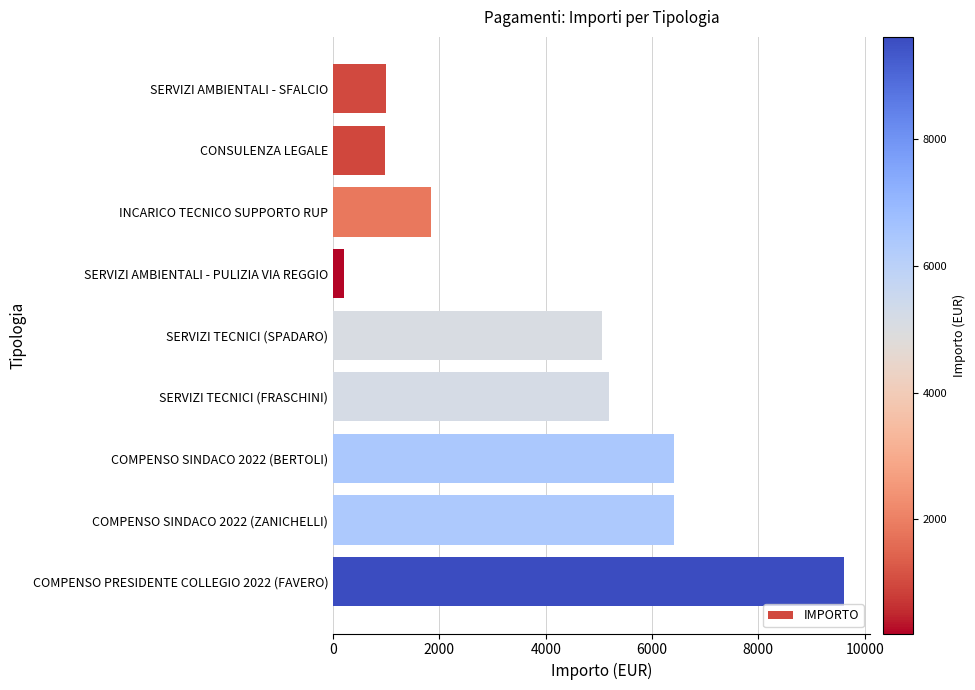

What is the ratio of the value at SERVIZI TECNICI (FRASCHINI) to the value at CONSULENZA LEGALE?

5.4